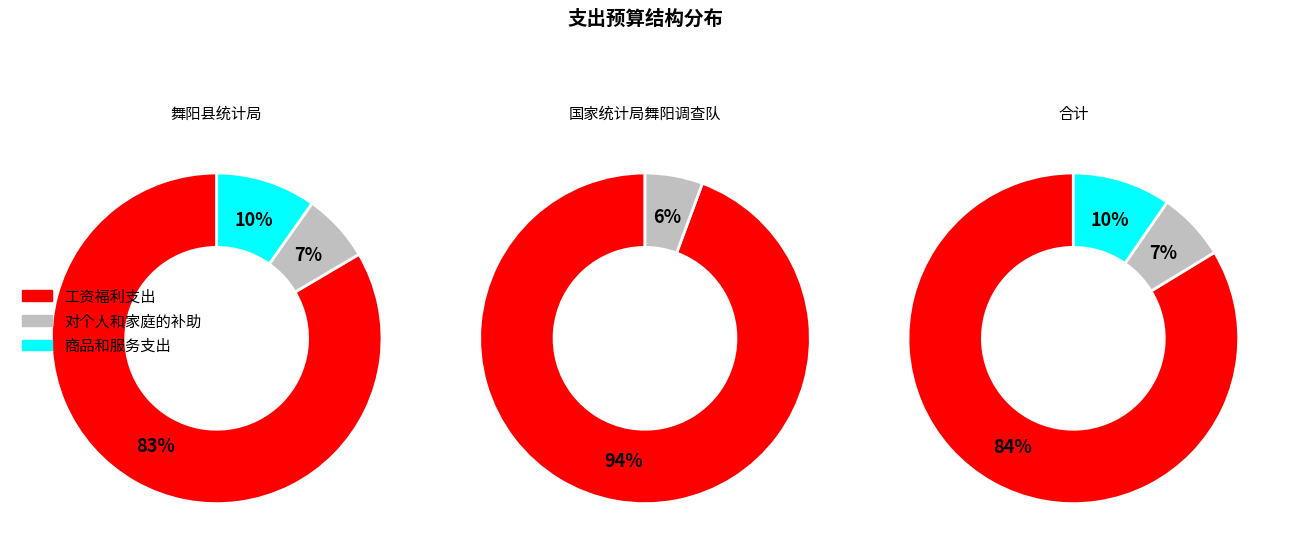

Rank the series at 舞阳县统计局 from highest to lowest value.

工资福利支出, 商品和服务支出, 对个人和家庭的补助